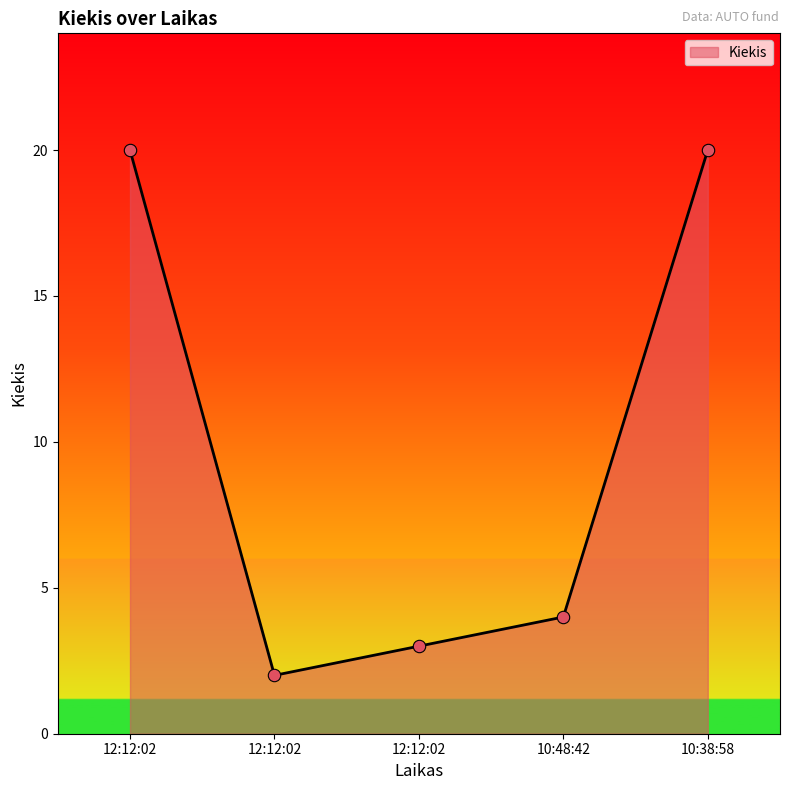

What is the ratio of the value at 10:38:58 to the value at 12:12:02?

10.0